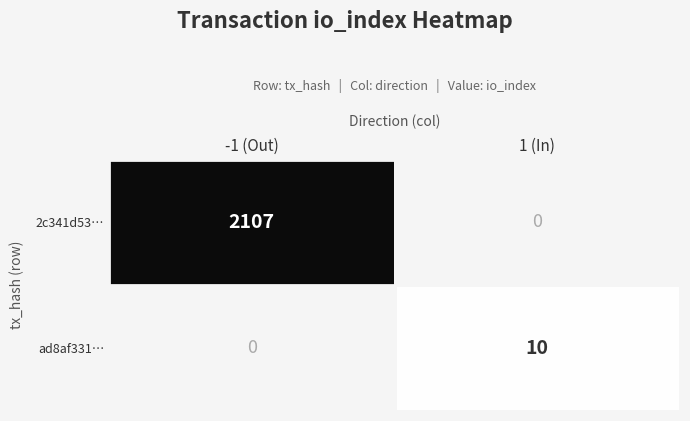

What is the sum of all ad8af331… values?

10